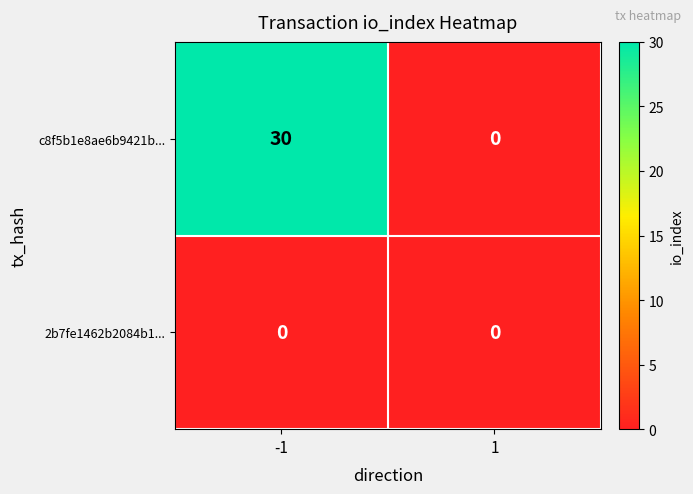

At which category is the sum across all series the highest?

-1